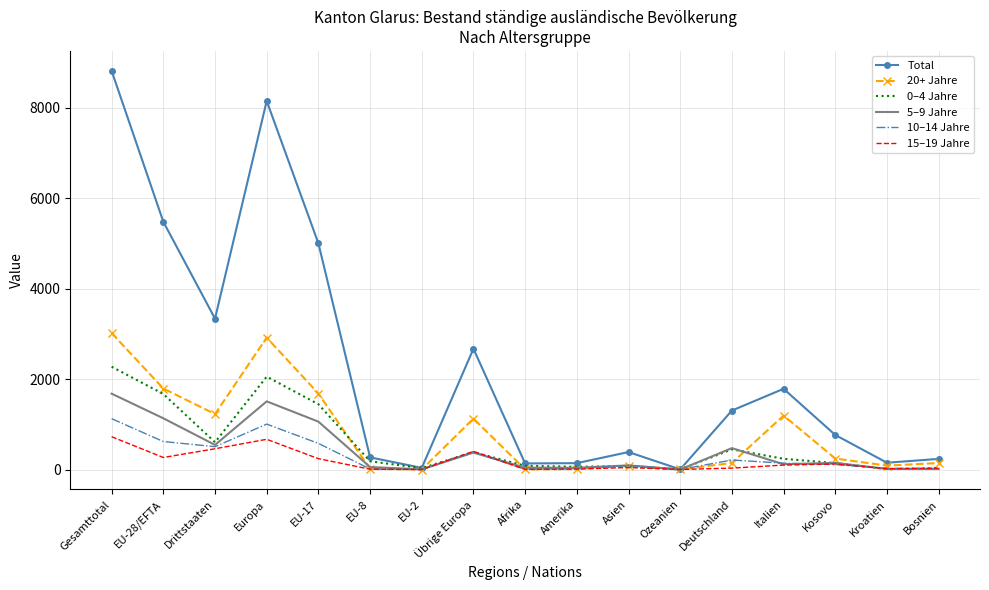

What is the highest value of the 0–4 Jahre series?

2273